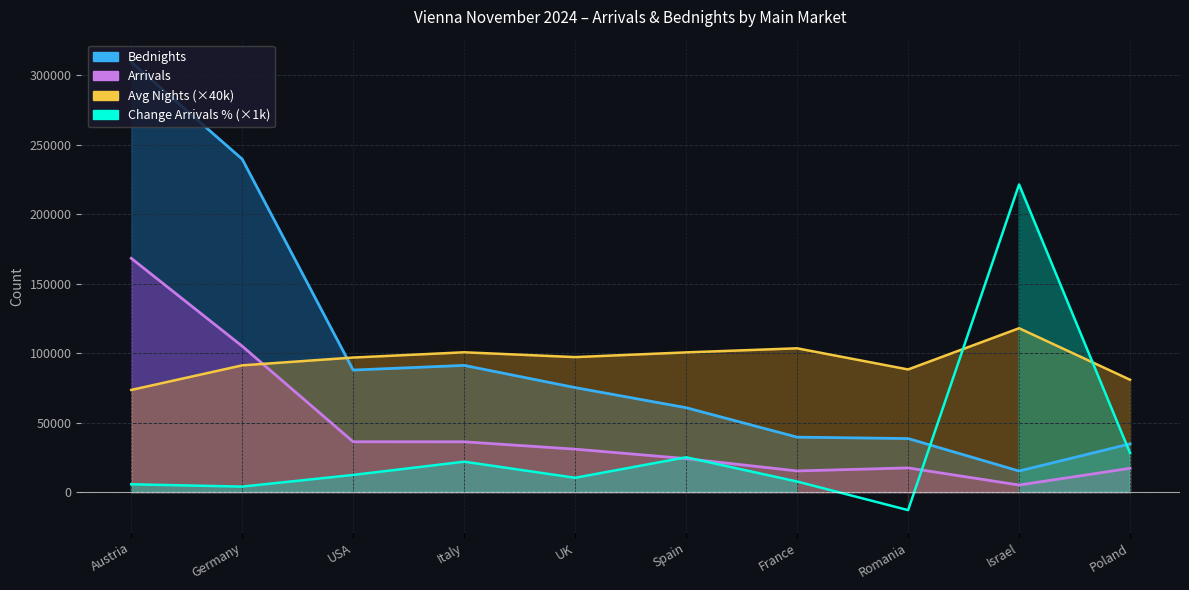

Reading left to right, transcribe all the data shown in this chart.

Arrivals: 168231.0	105019.0	36282.0	36252.0	30971.0	24175.0	15305.0	17485.0	5173.0	17193.0
Bednights: 309322.0	239531.0	87849.0	91198.0	75236.0	60774.0	39598.0	38587.0	15251.0	34759.0
Avg Nights: 73548.0	91232.0	96852.0	100628.0	97168.0	100556.0	103492.0	88276.0	117928.0	80868.0
Change Arrivals %: 5700.0	4030.0	12430.0	21950.0	10370.0	25120.0	7680.0	-12870.0	221300.0	28150.0